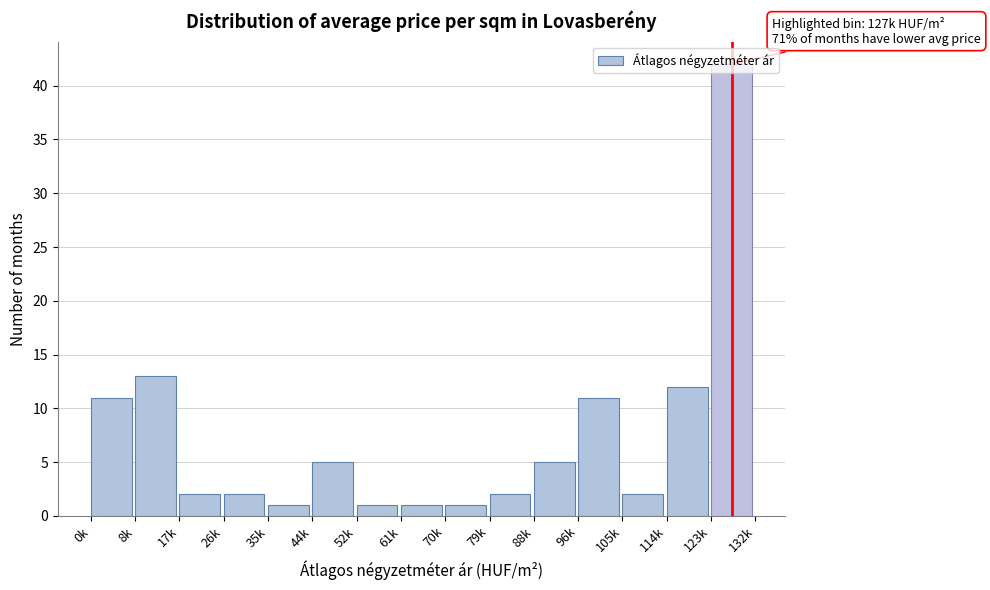

The chart shows a value of 5 at 88k. True or false?

True